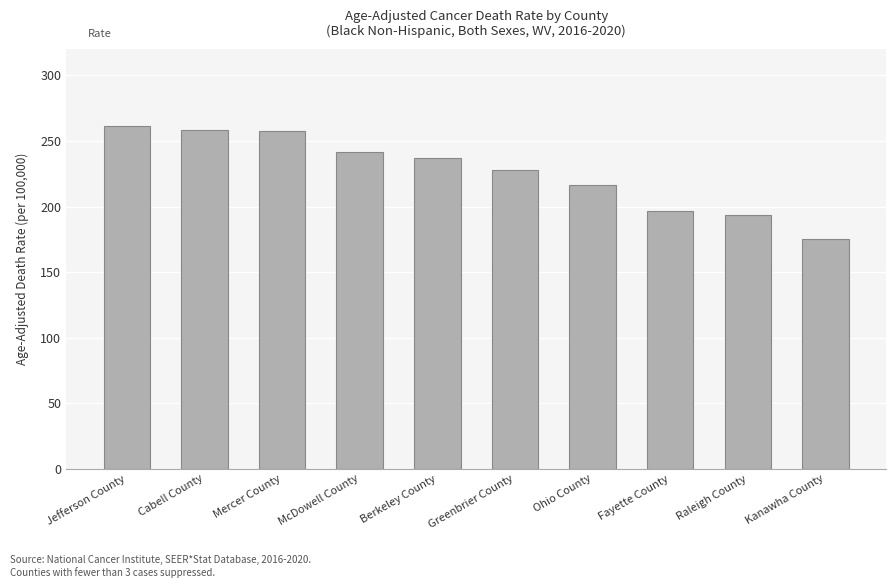

True or false: the data shows 259.5 at Fayette County.

False